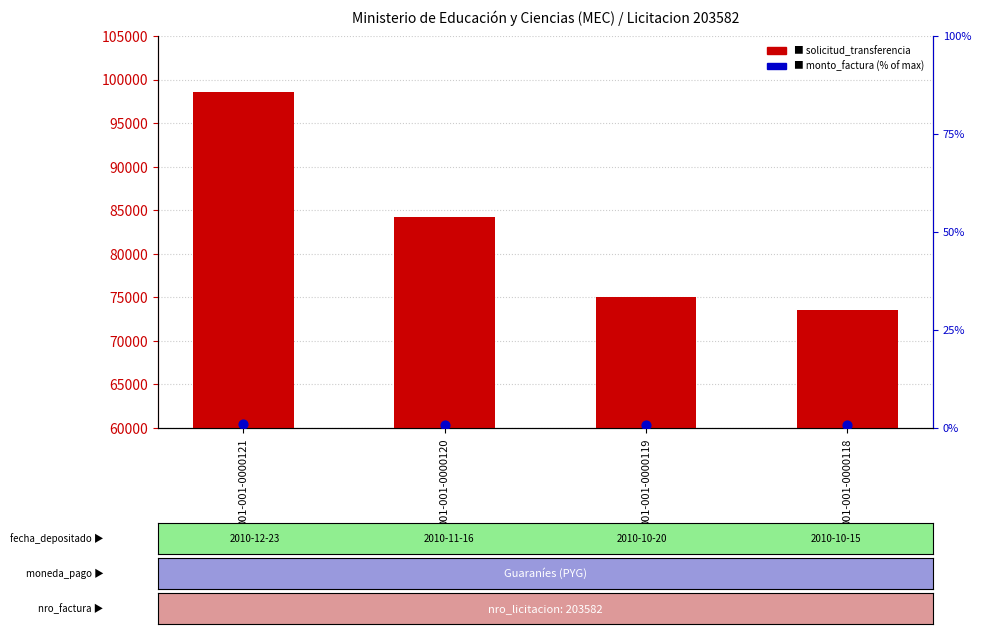

What are all the series names shown in the legend?

solicitud_transferencia, monto_factura (% of max)